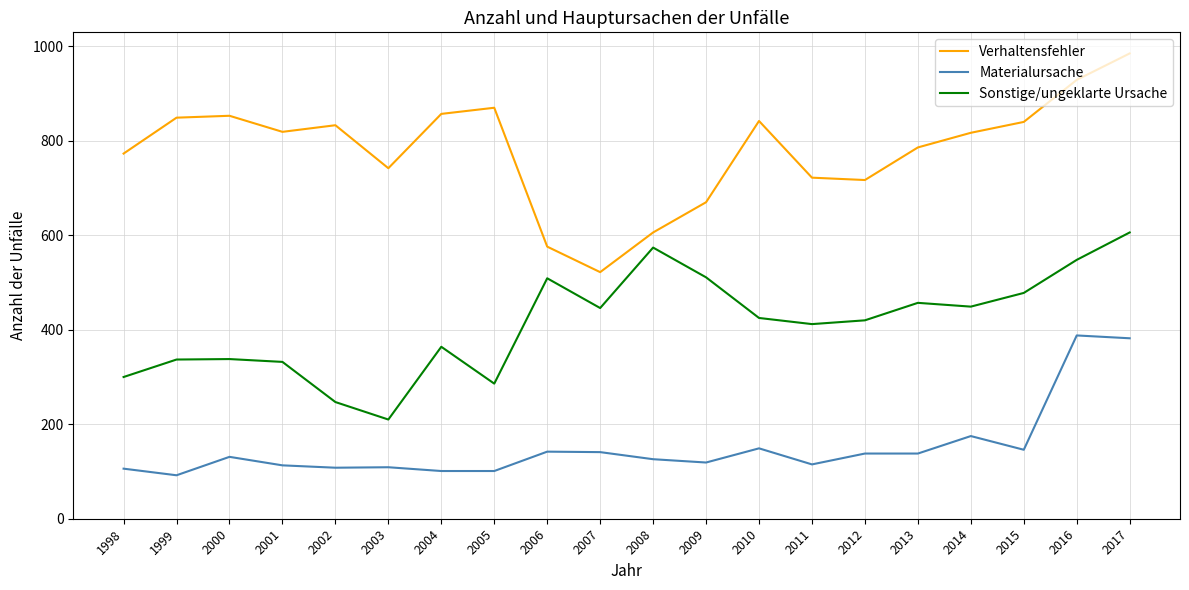

True or false: Materialursache has a value of 126 at 2008.

True